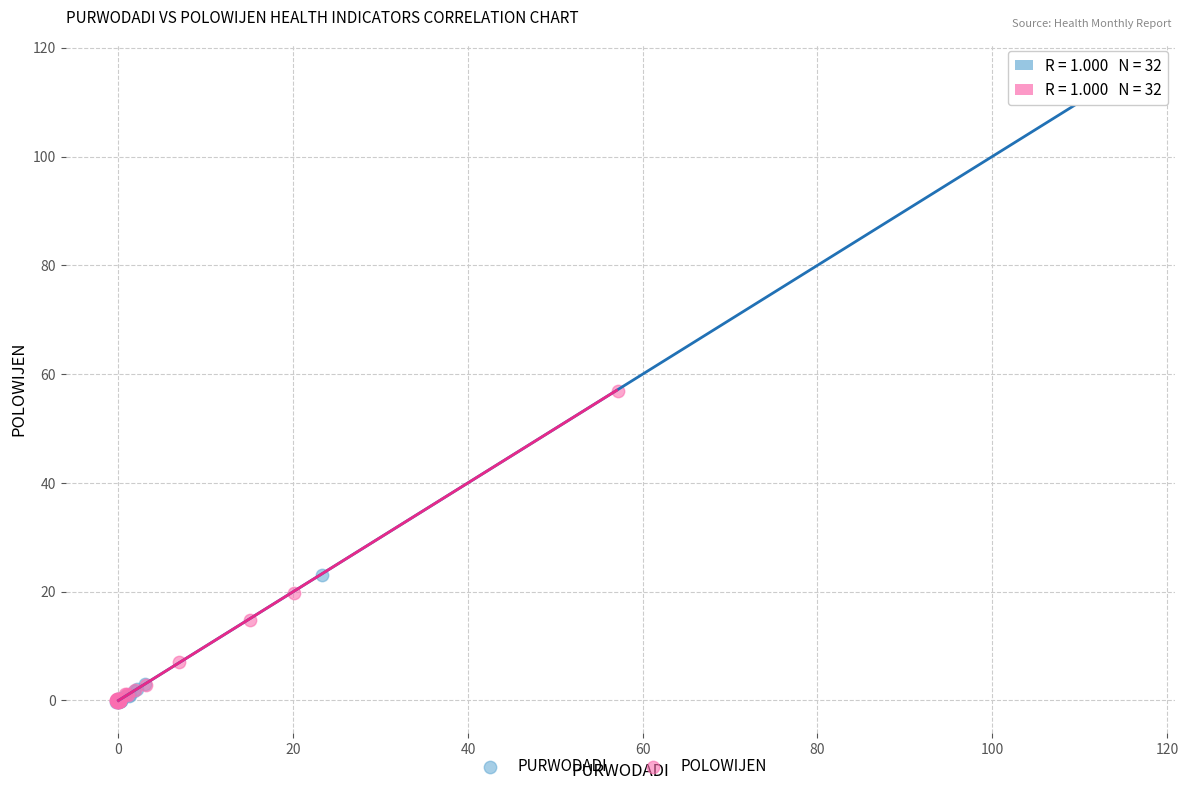

Which series has the widest spread of Y values?

PURWODADI